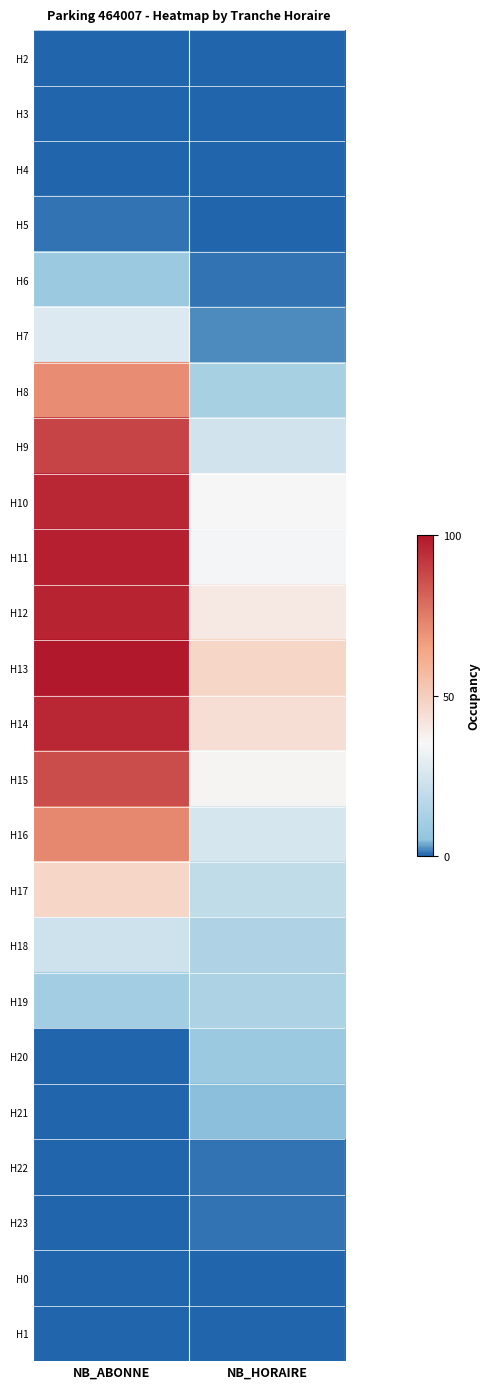

At which category is the sum across all series the highest?

NB_ABONNE